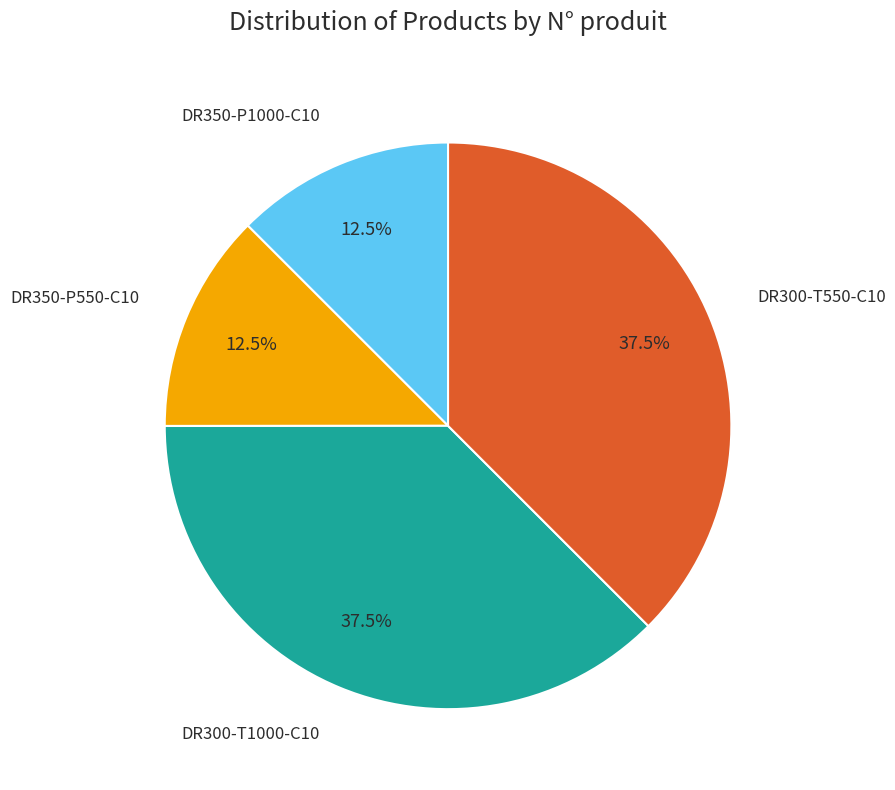

Does any single category account for the majority?

No